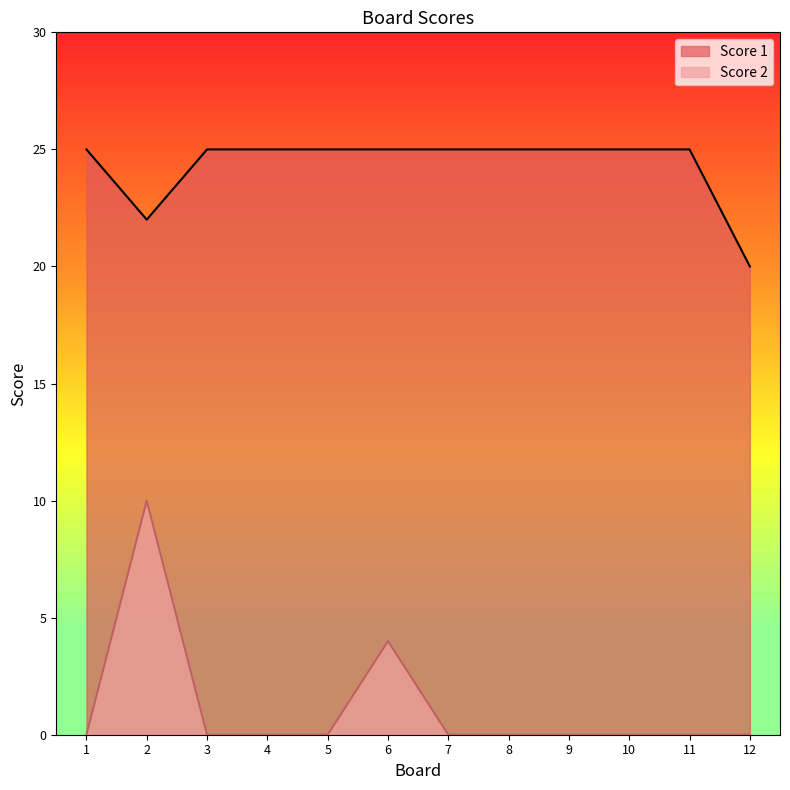

In Score 2, how many points are higher than both neighbors (excluding endpoints)?

2